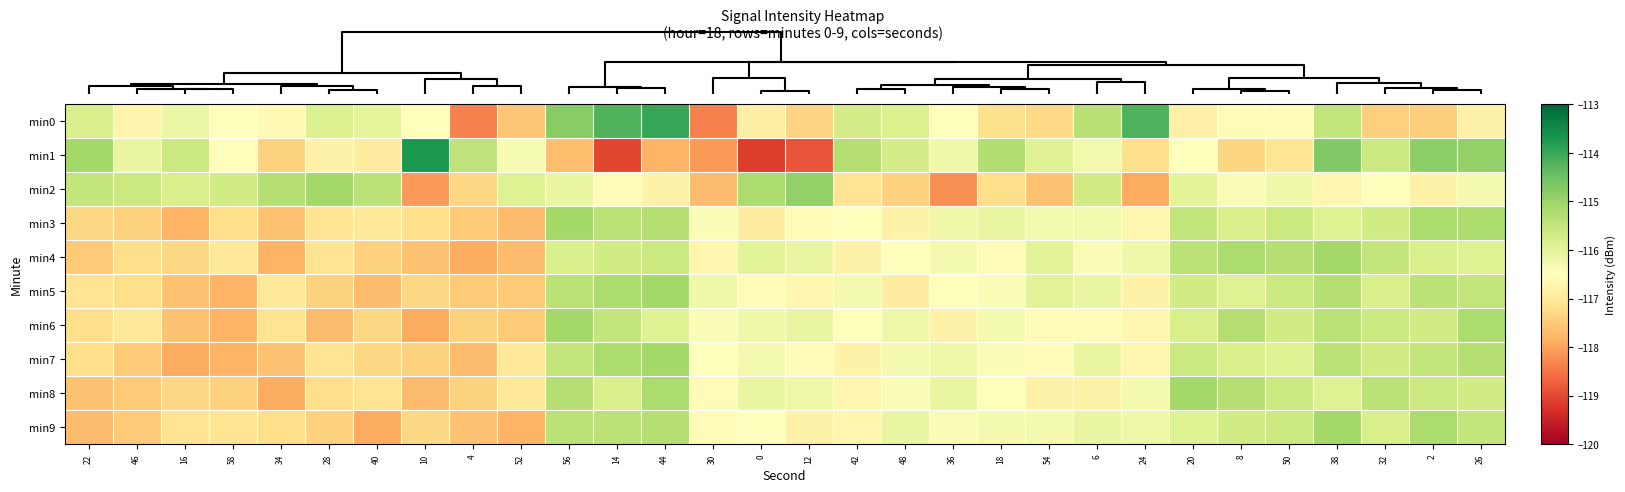

What is the minimum value shown in the chart?

-119.1